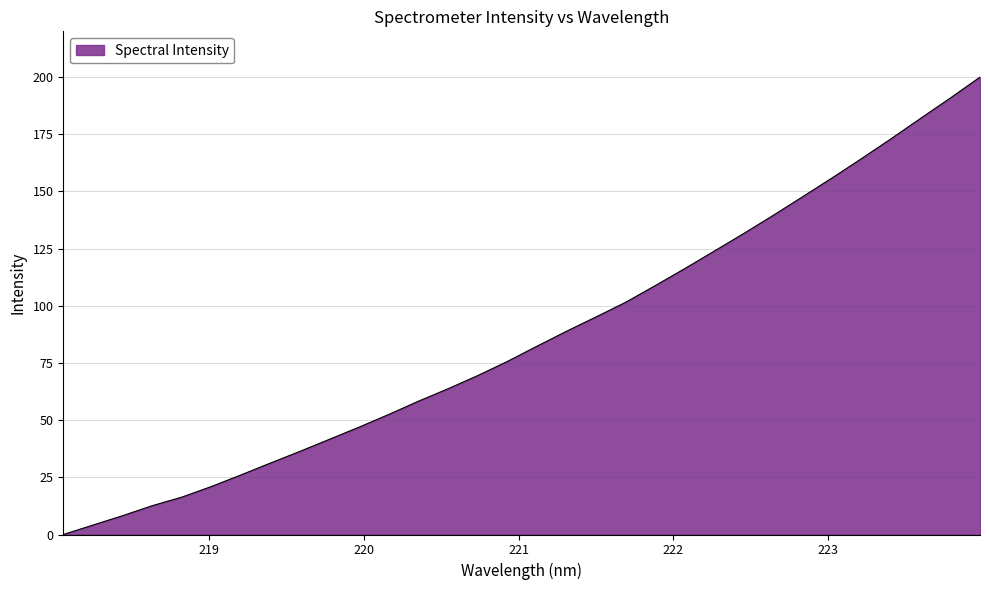

What is the difference between the maximum and minimum values?

200.0